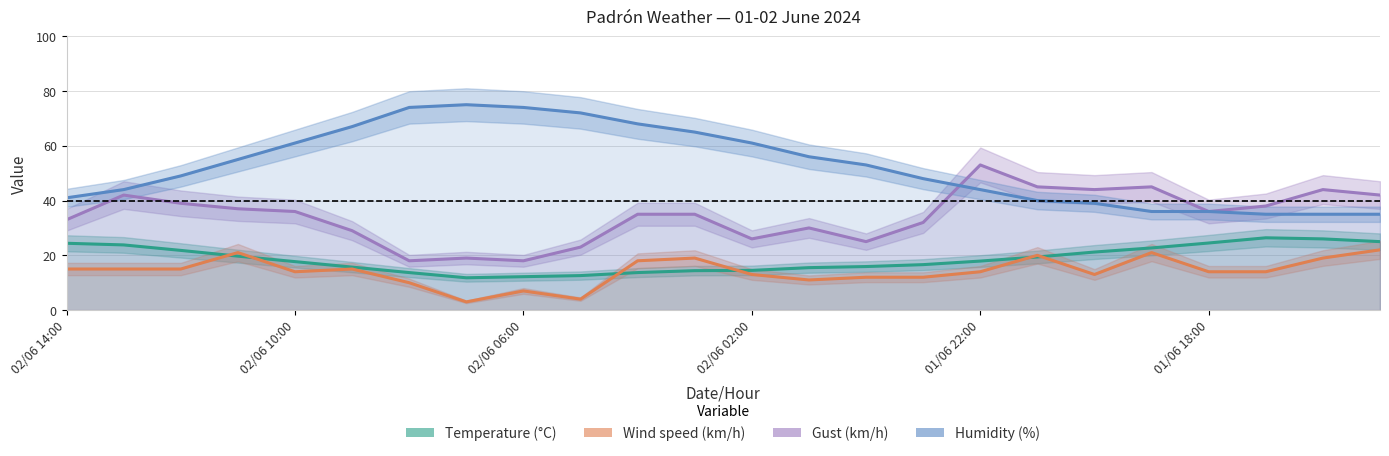

True or false: Gust (km/h) and Temperature (°C) intersect in this chart.

False